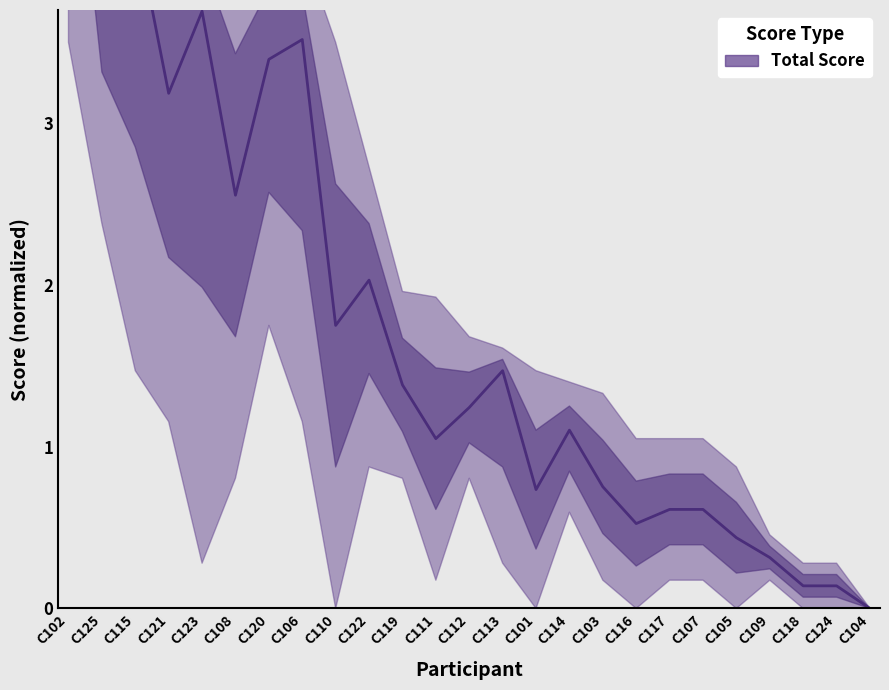

Which has a higher value, C109 or C116?

C116